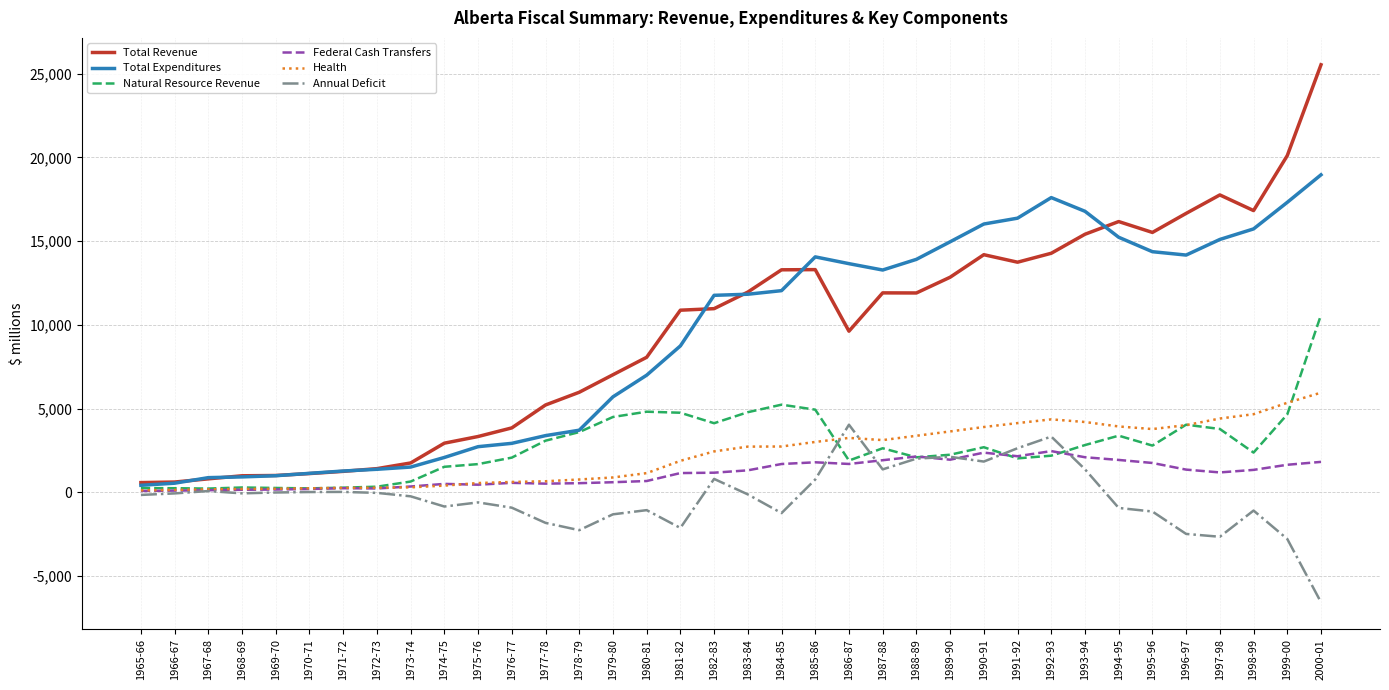

At which category does the chart reach its minimum across all series?

2000-01